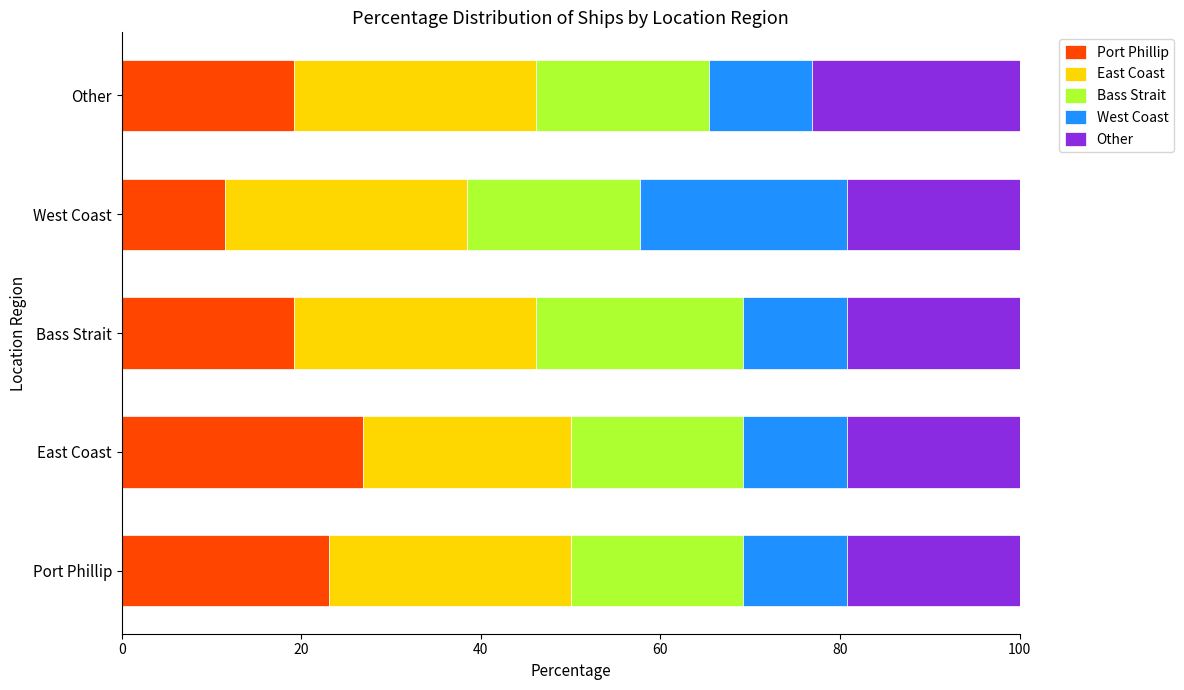

What is the total value across all series at Port Phillip?

100.0